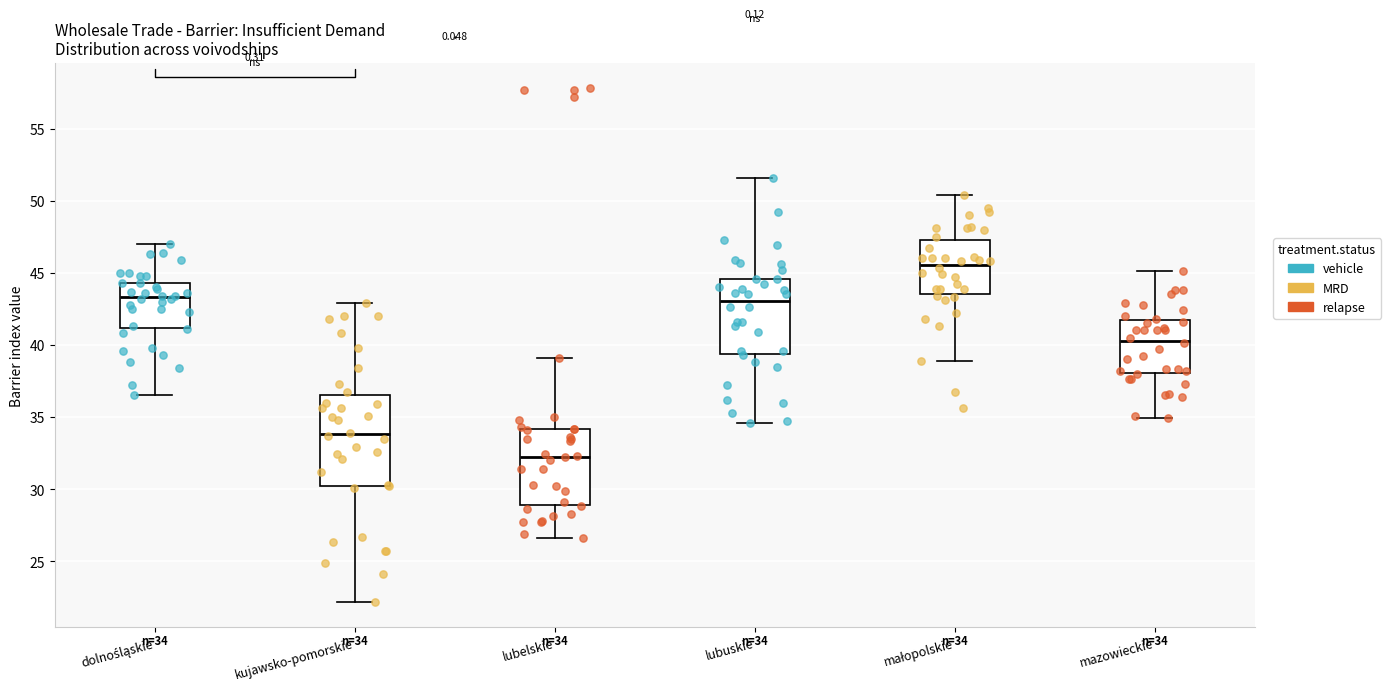

Comparing the boxes themselves (not the whiskers), which one is the tallest?

kujawsko-pomorskie